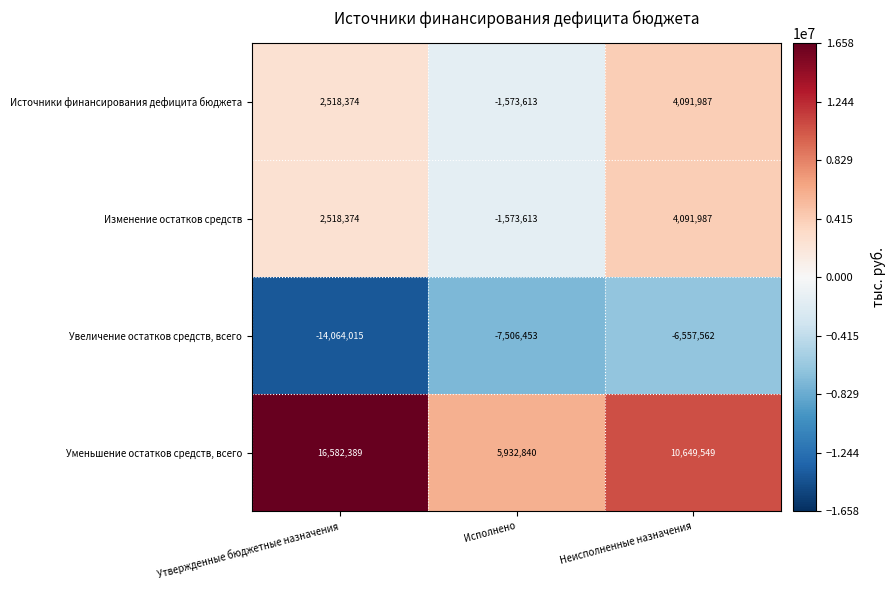

True or false: Источники финансирования дефицита бюджета has a value of 2518374 at Утвержденные бюджетные назначения.

True